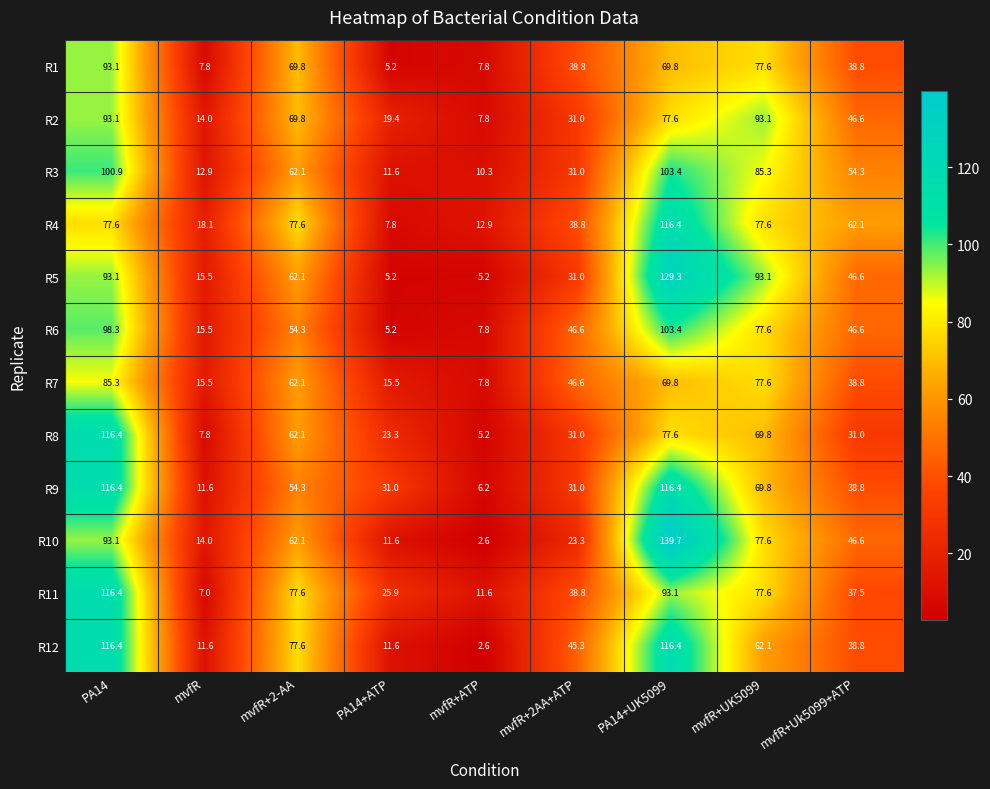

Count the number of data series in this chart.

12